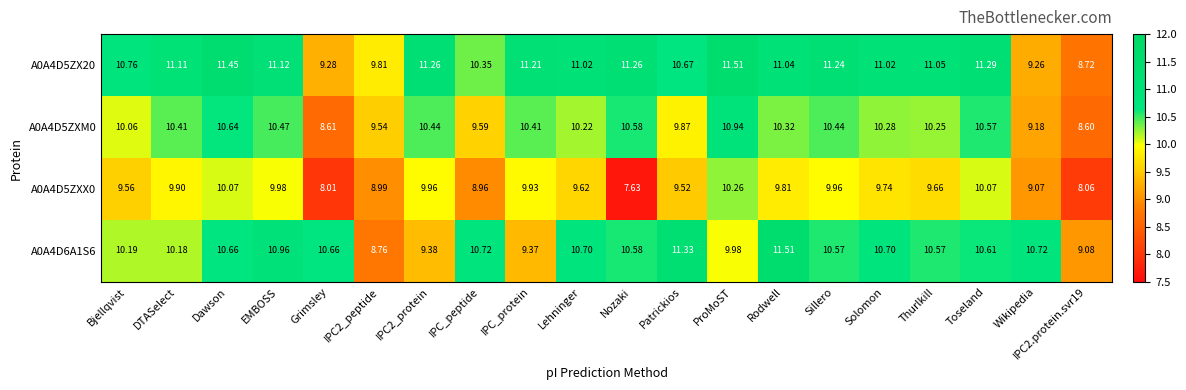

Which category has the lowest value in the A0A4D5ZXX0 series?

Nozaki